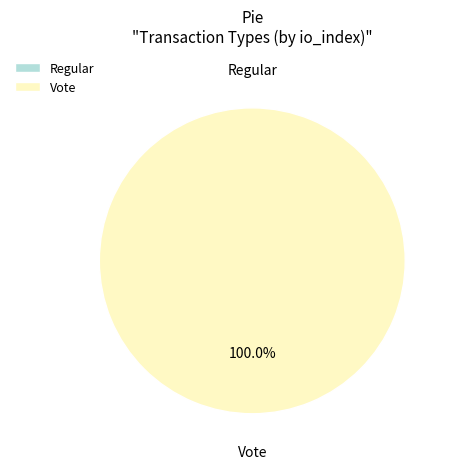

What is the largest slice in the pie chart?

Vote